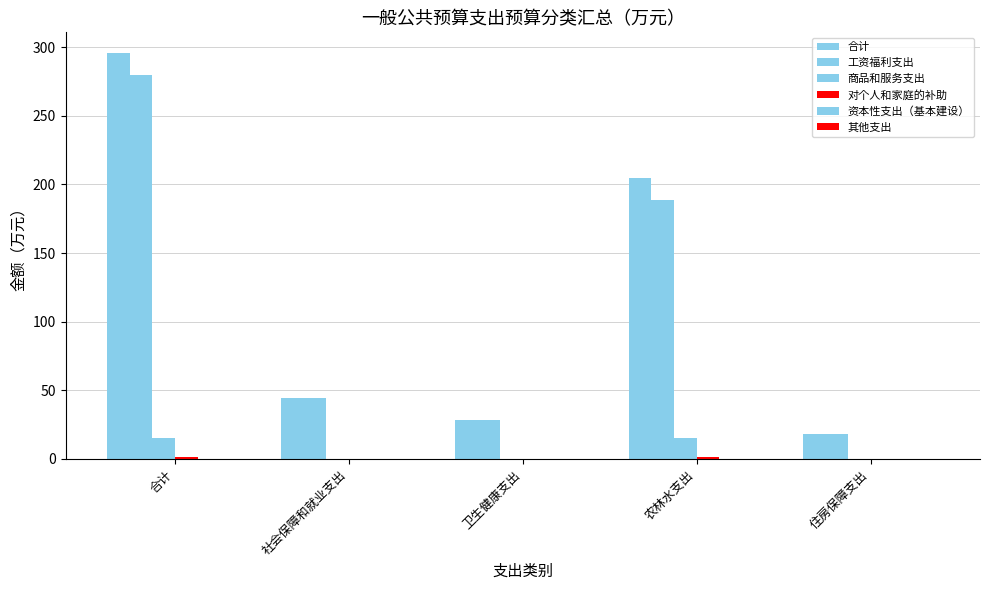

How many groups of bars are there?

5